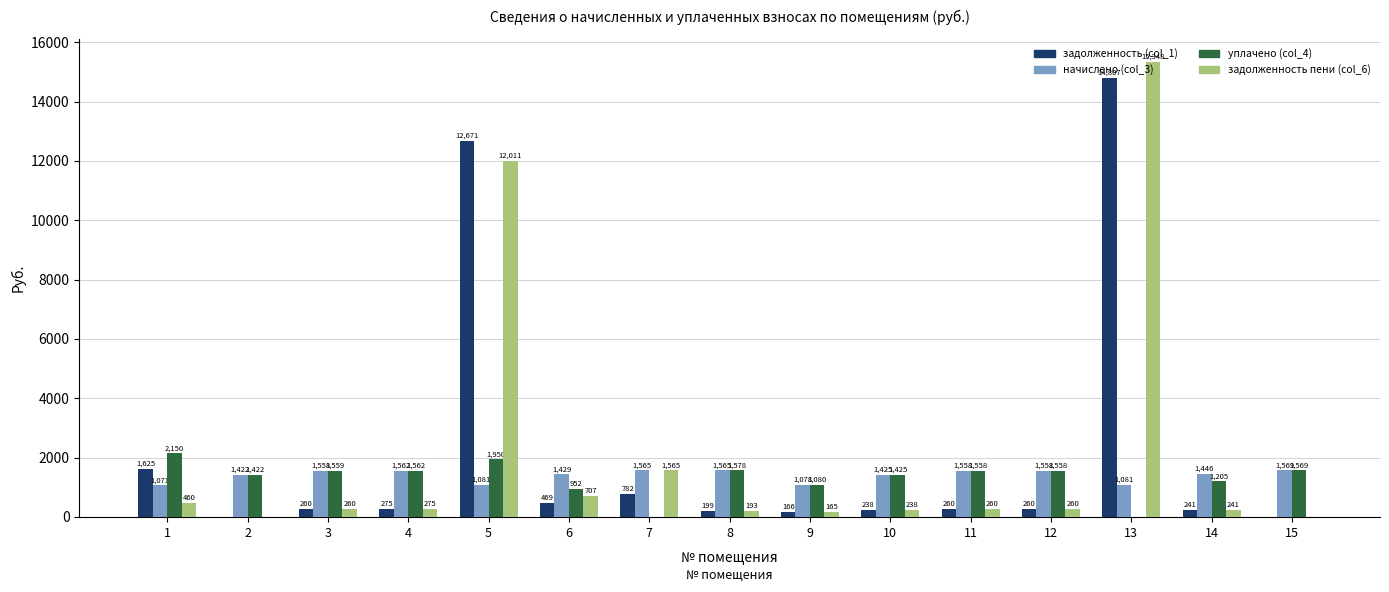

How many groups of bars are there?

15